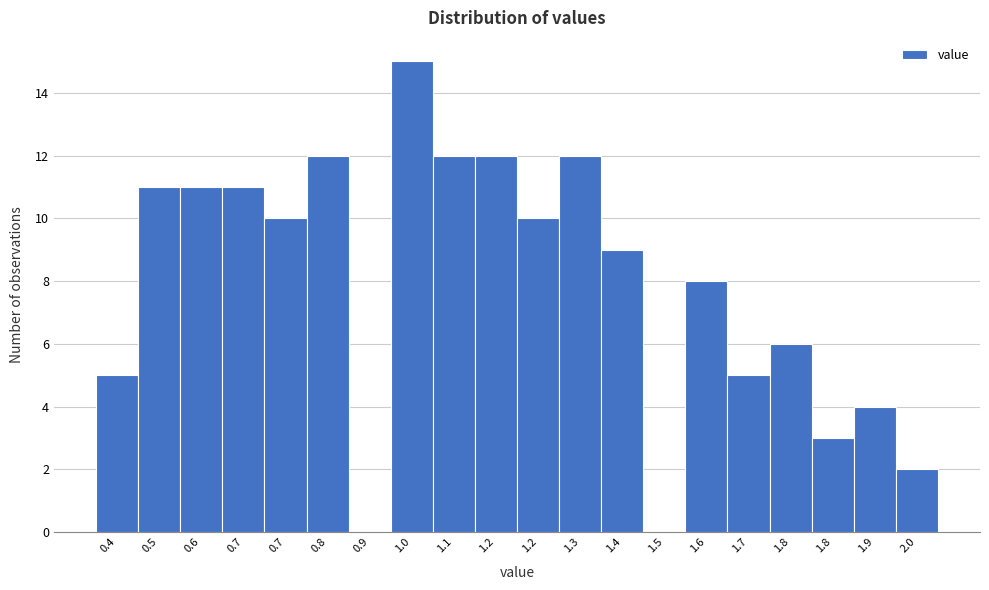

Count the number of categories in the chart.

20